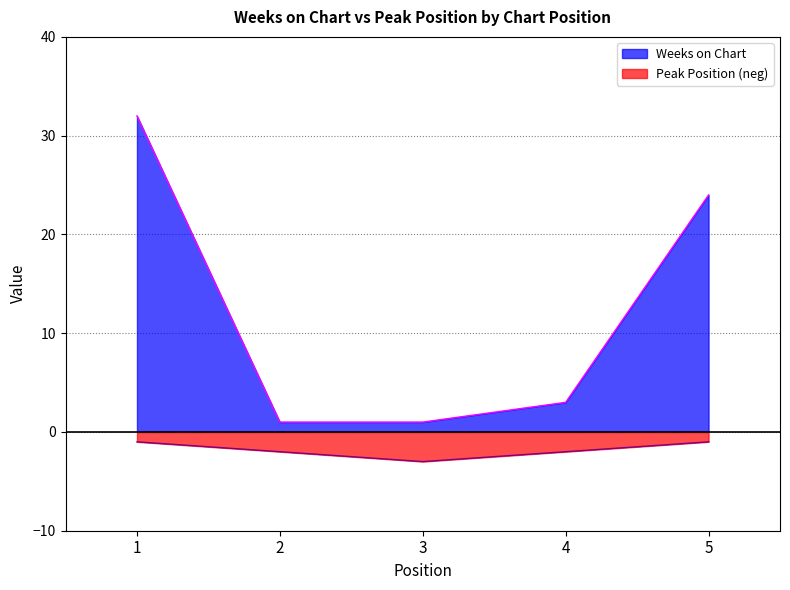

What is the difference between the maximum and minimum values in the Peak Position series?

2